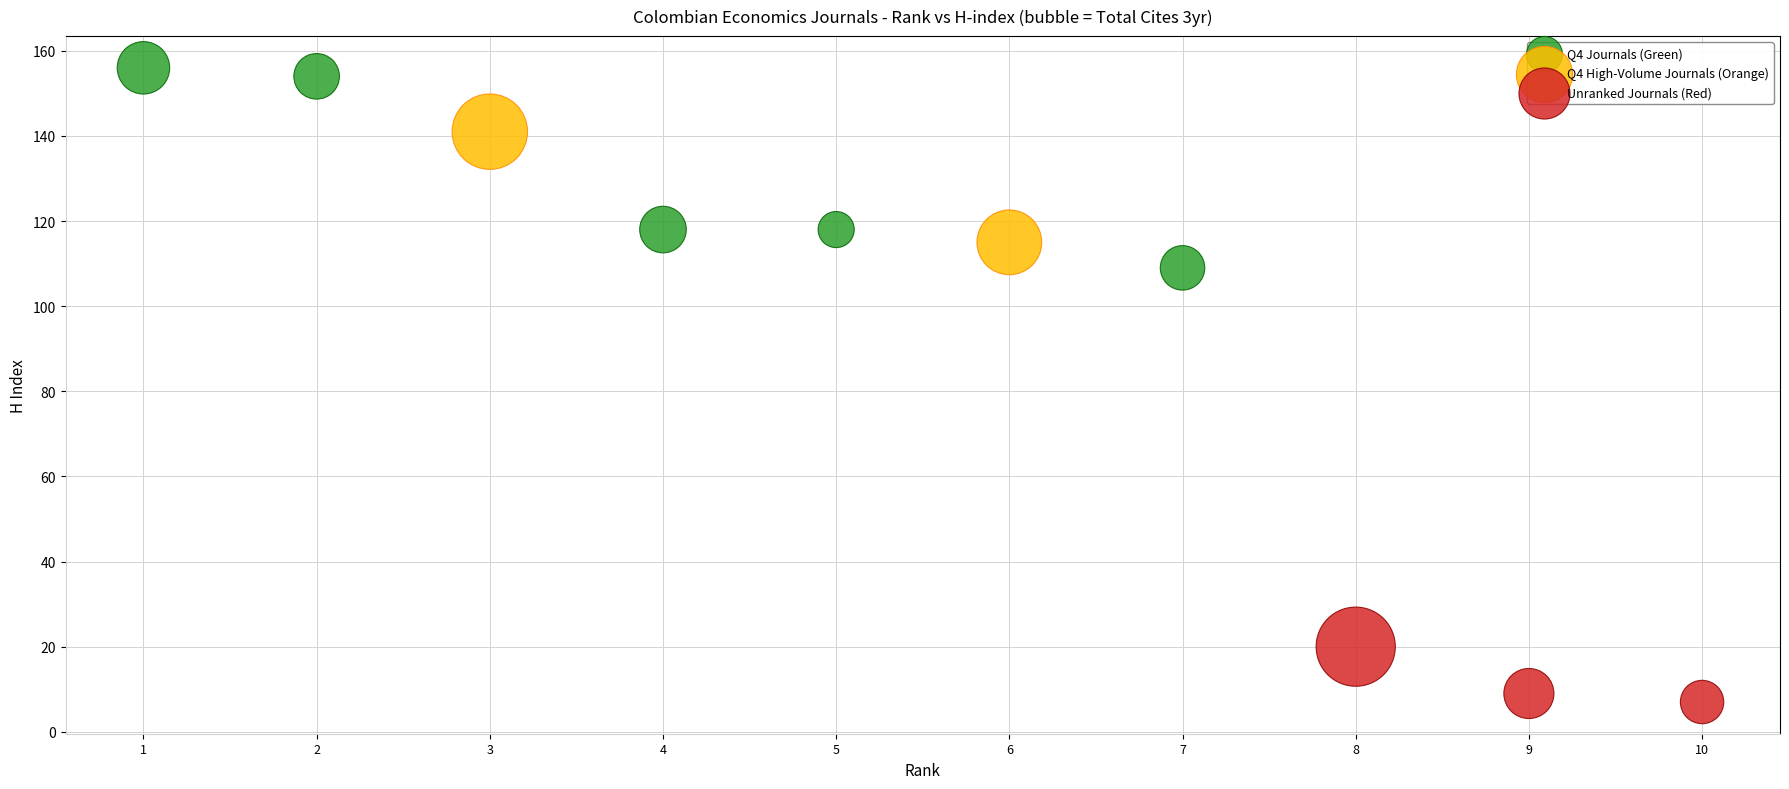

Which series reaches the maximum Y coordinate?

Q4 Journals (Green)